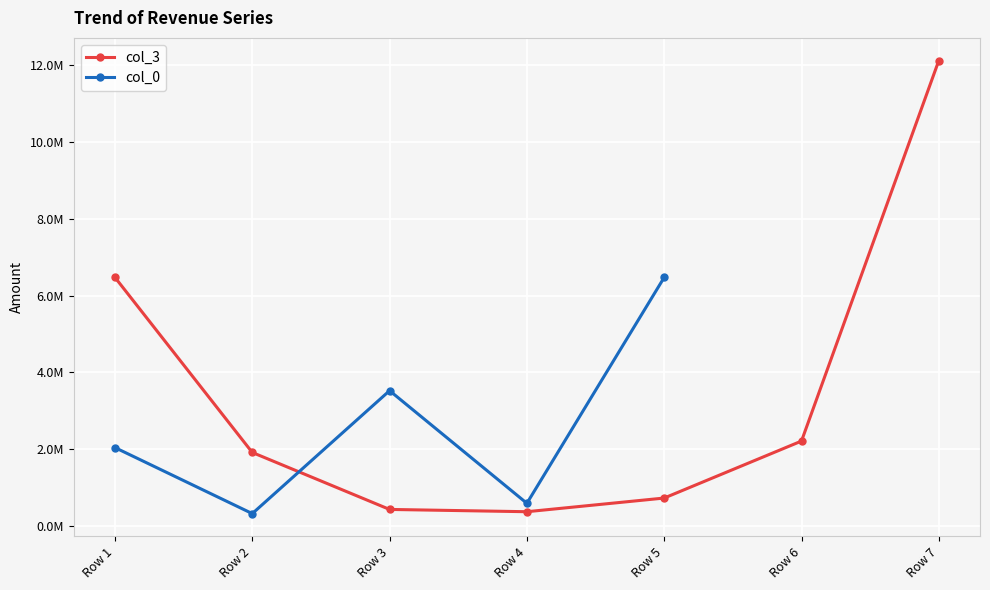

True or false: col_0 has more than 2 interior local peaks.

False